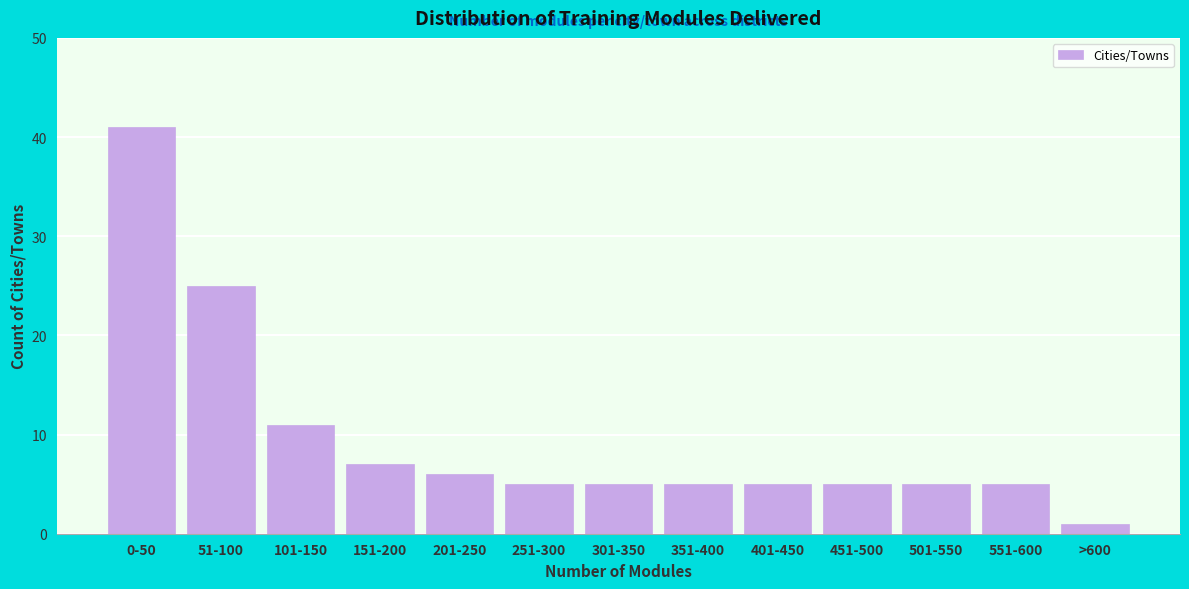

Reading left to right, transcribe all the data shown in this chart.

0-50=41	51-100=25	101-150=11	151-200=7	201-250=6	251-300=5	301-350=5	351-400=5	401-450=5	451-500=5	501-550=5	551-600=5	>600=1